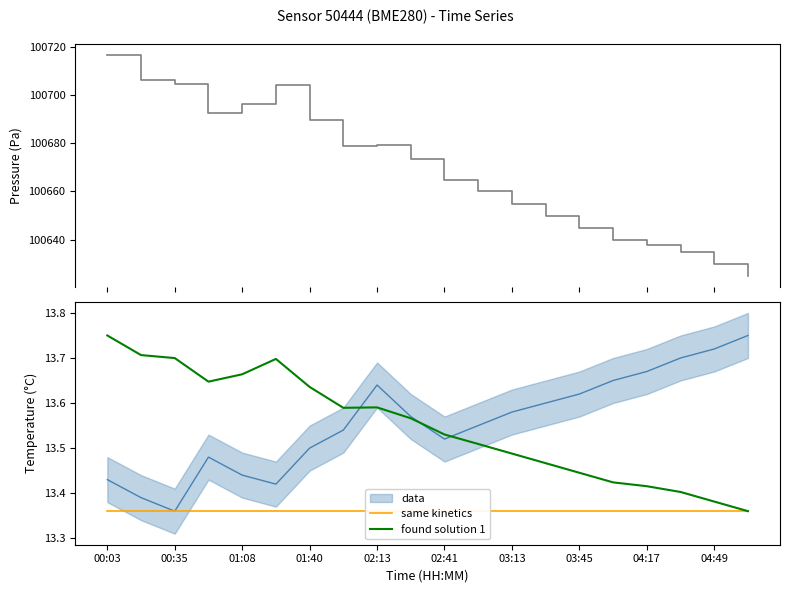

Which category has the lowest value in the pressure series?

19